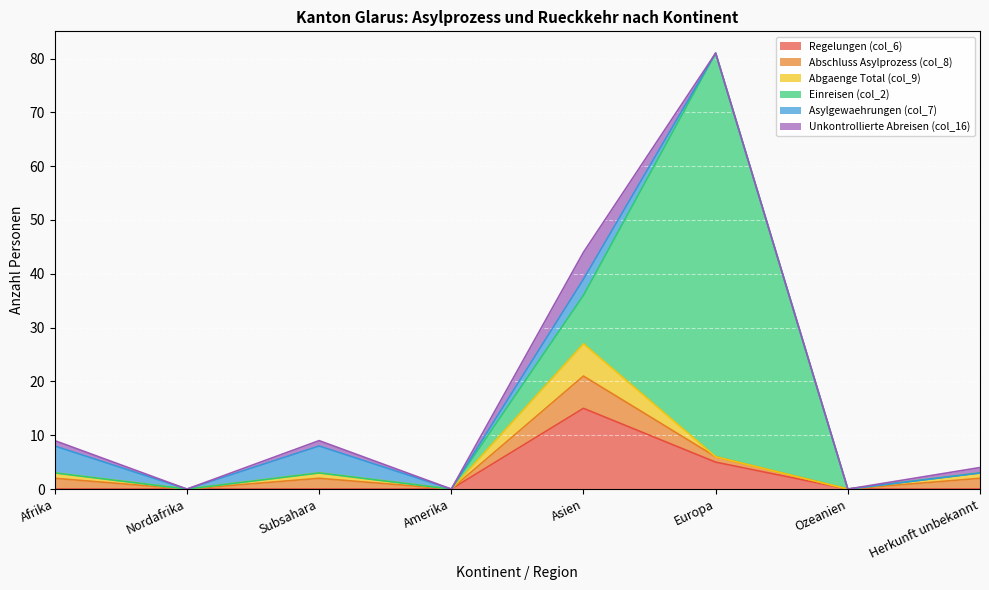

How many distinct data groups are displayed?

6